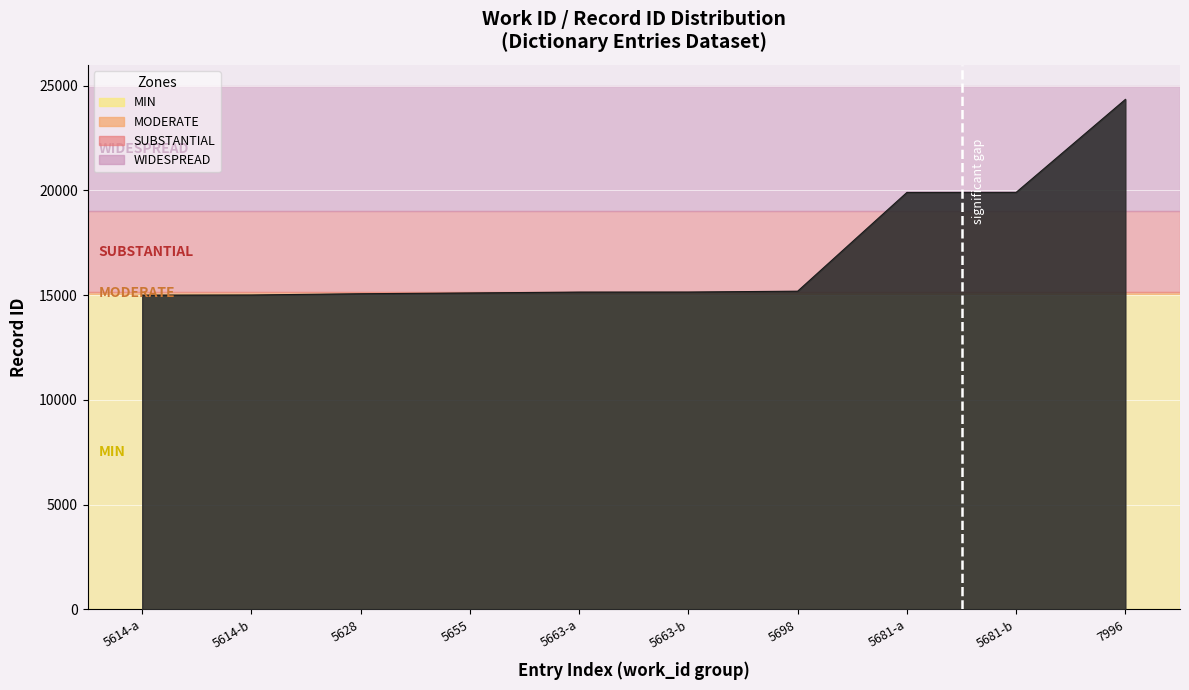

True or false: the data shows 28573 at 5681-b.

False